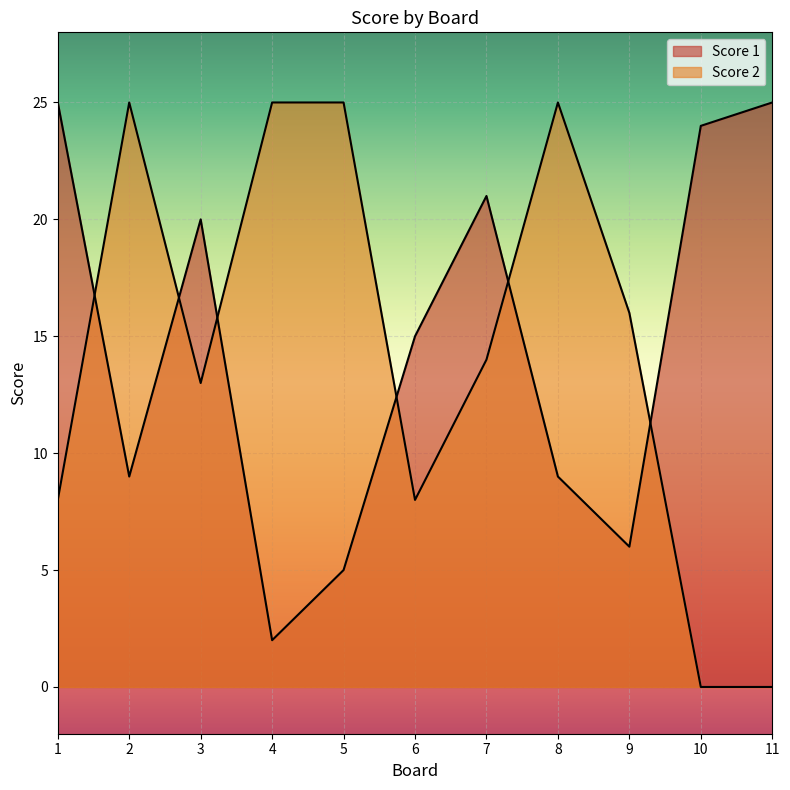

Is it true that Score 2 equals 13 at 3?

True